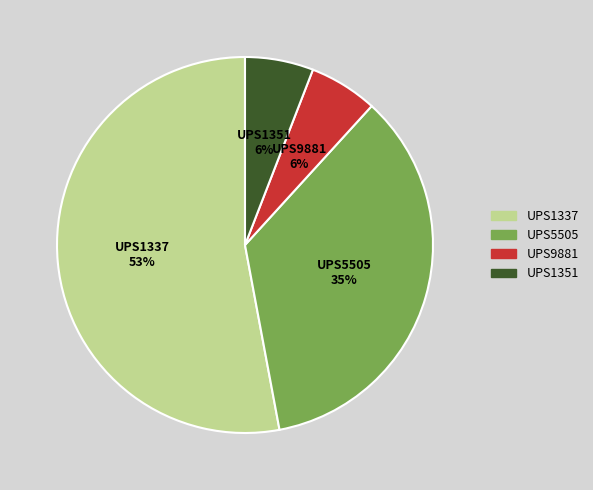

To the nearest percent, what is the average slice percentage?

25%